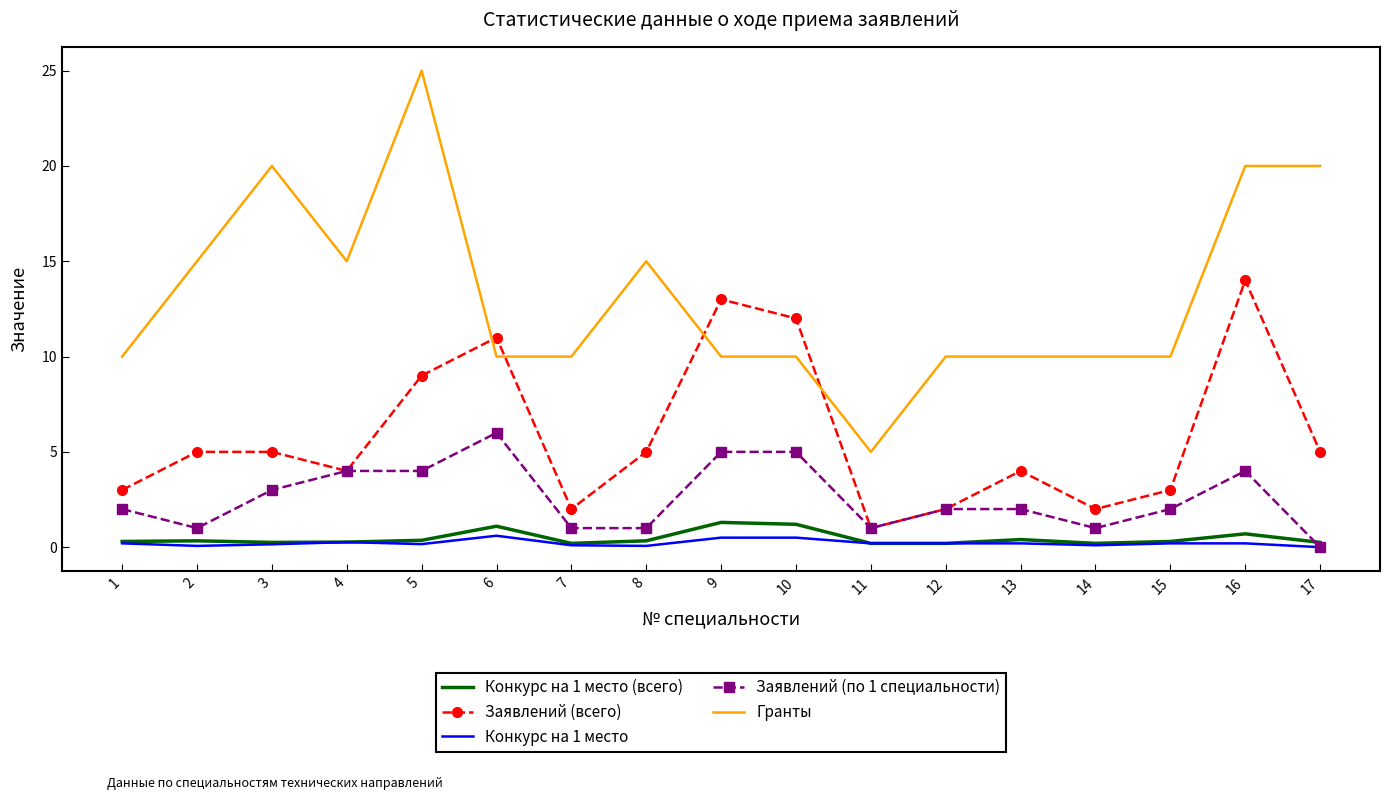

Which label corresponds to the largest value in the chart?

5